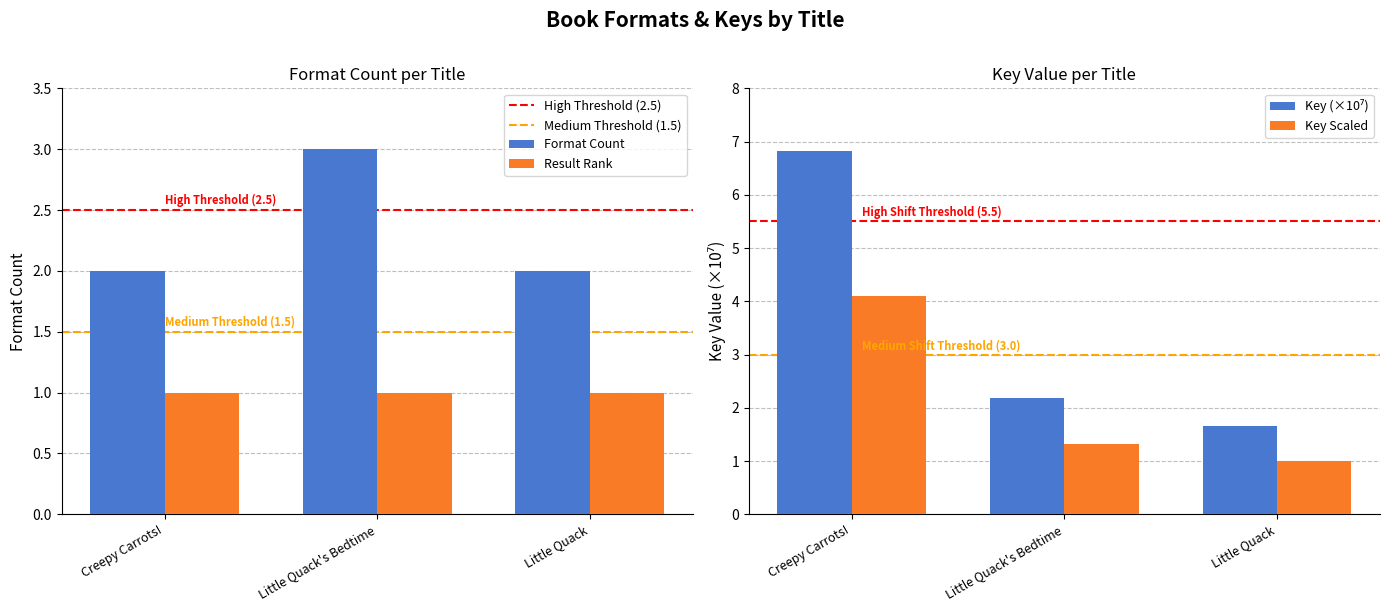

Which series has the largest range (max minus min)?

Key